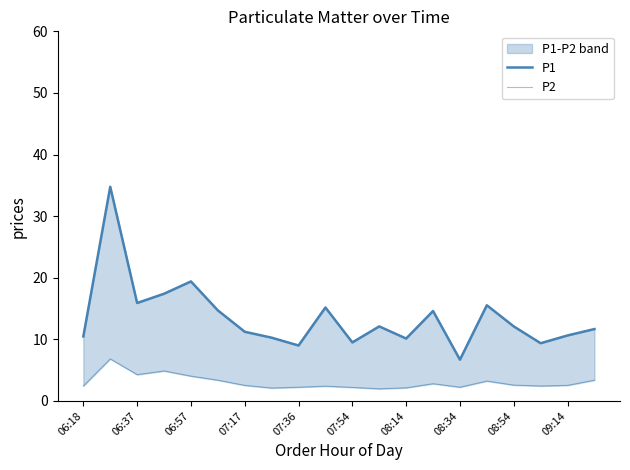

Which has a higher value, 07:36 or 06:37?

06:37